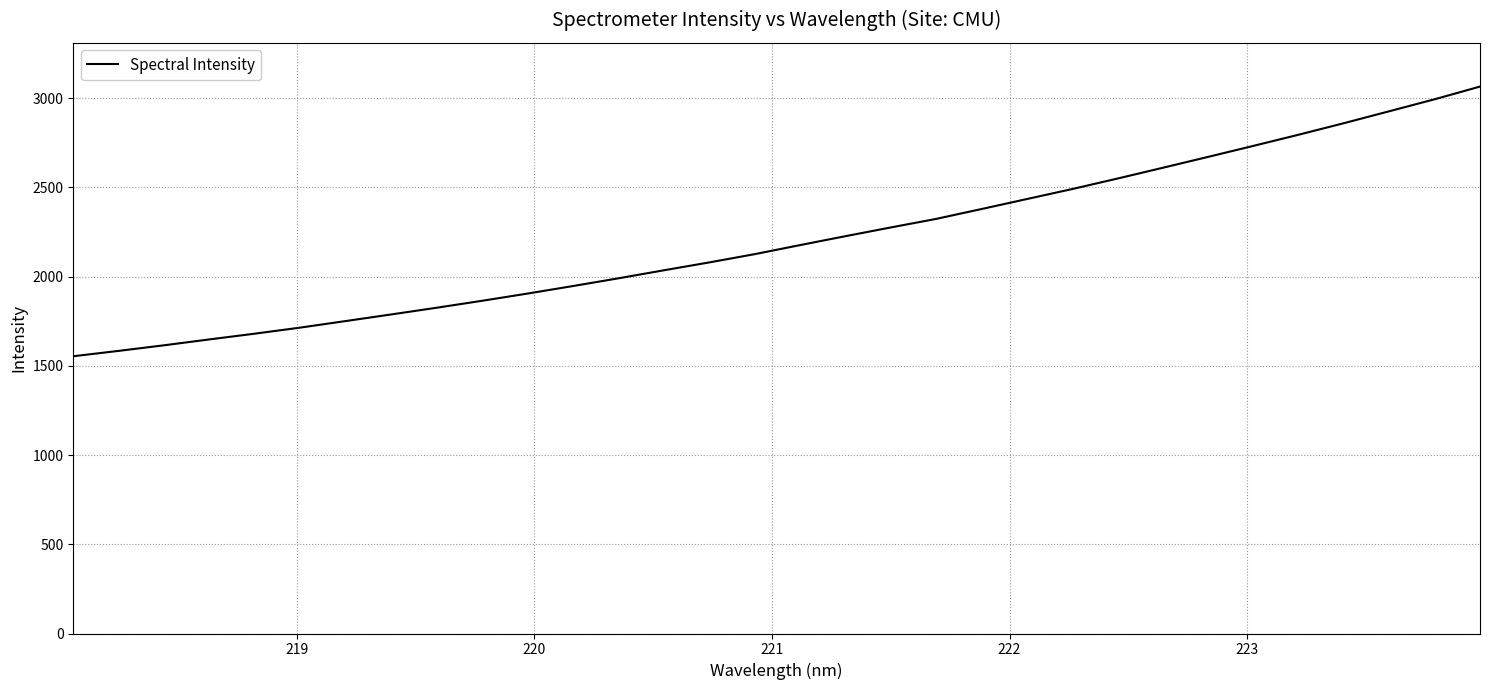

What is the maximum value shown in the chart?

3064.2